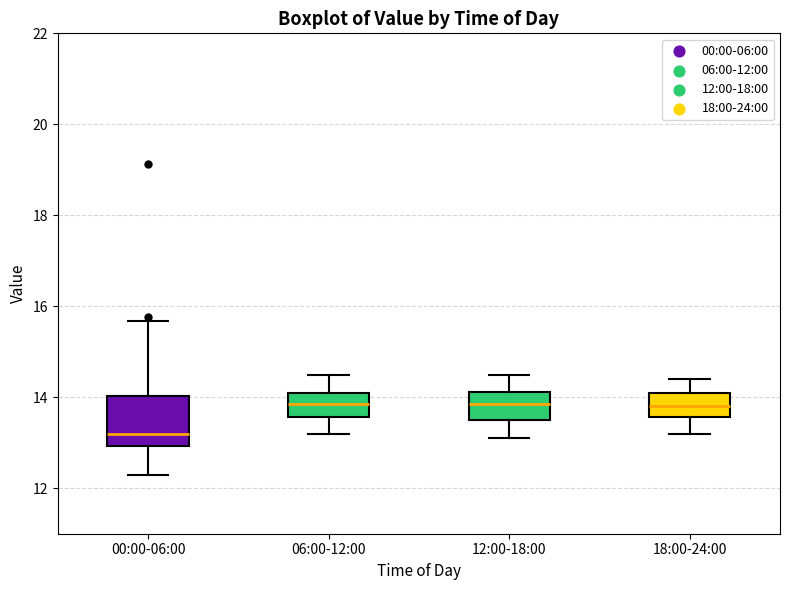

Comparing the boxes themselves (not the whiskers), which one is the tallest?

00:00-06:00